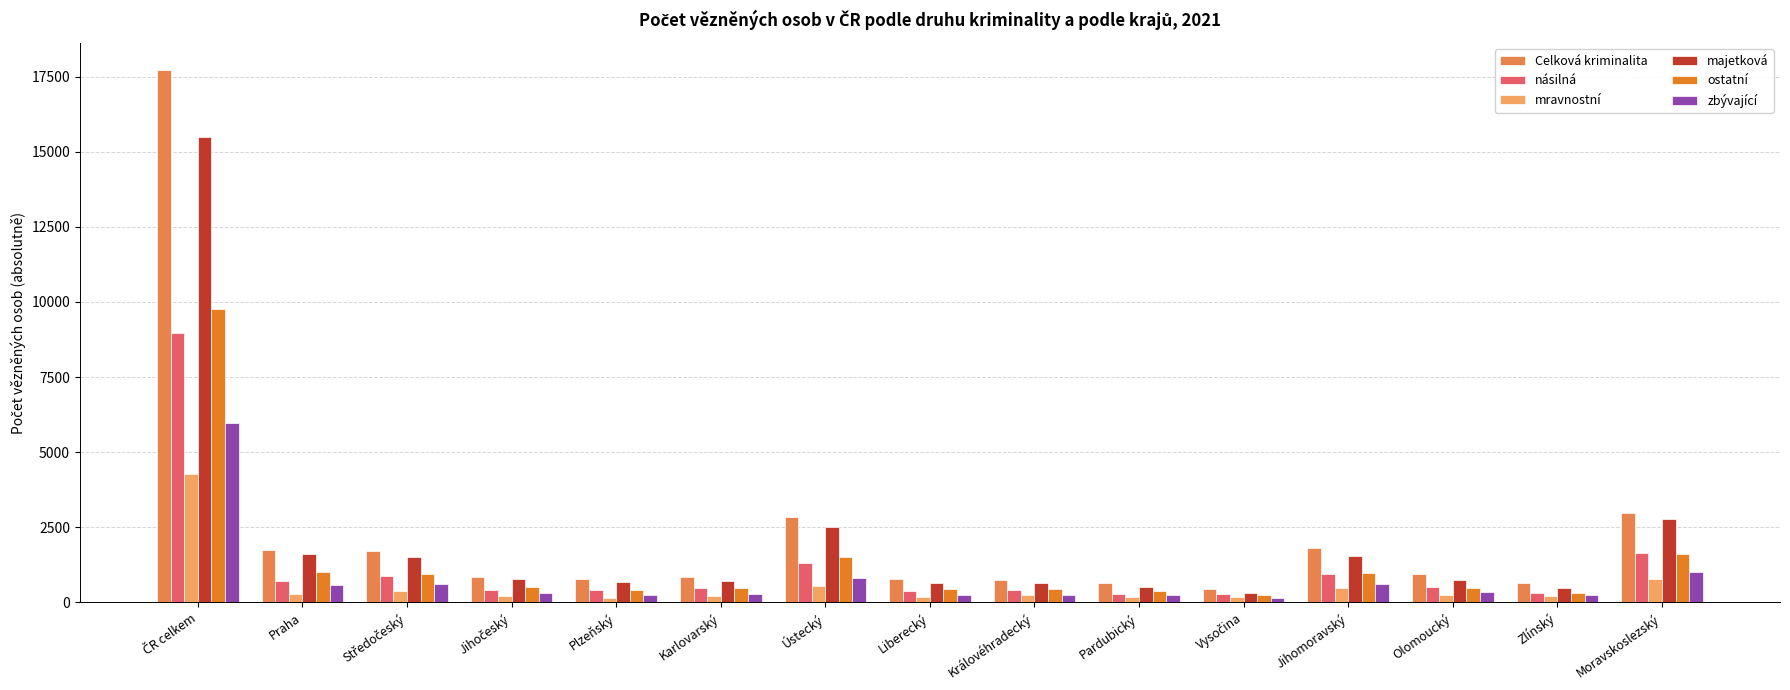

What is the sum of all zbývající values?

11942